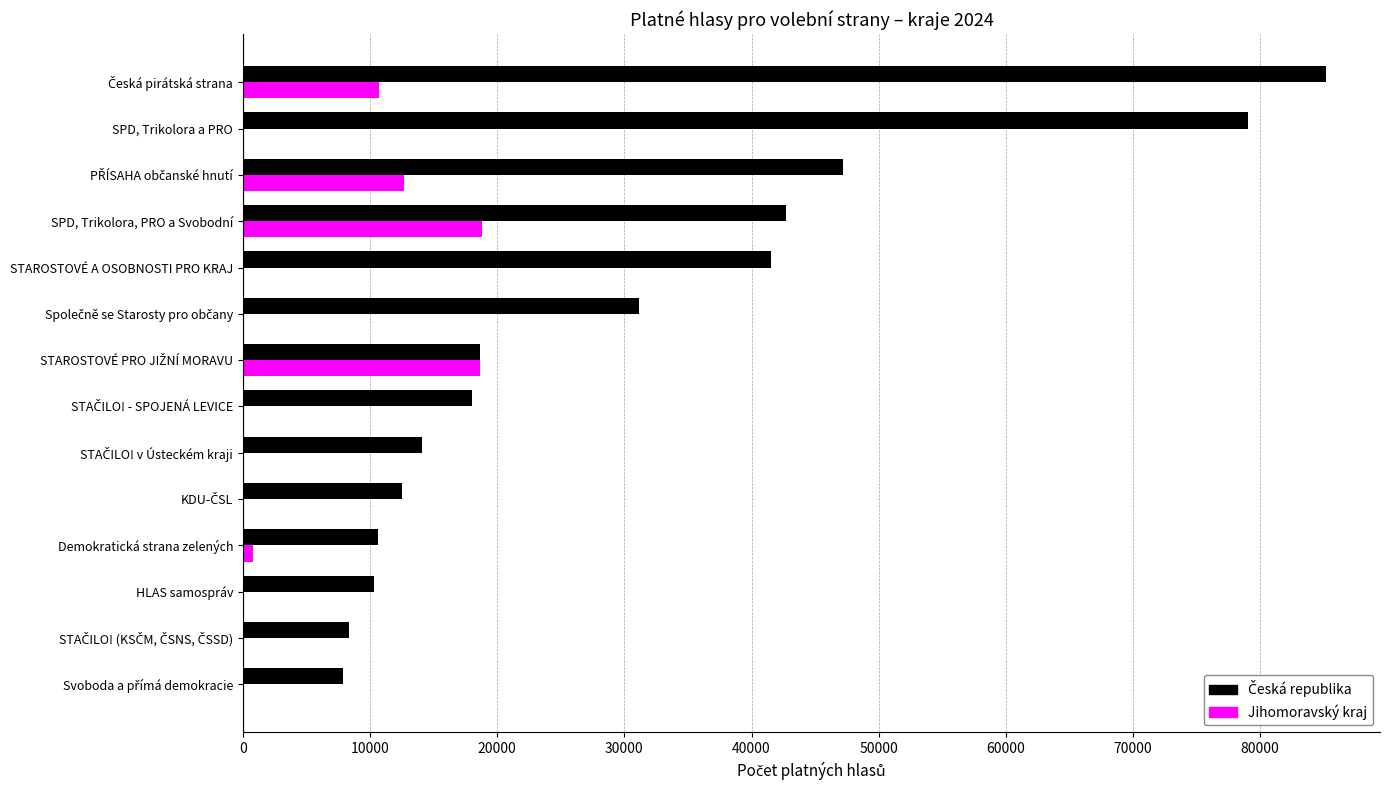

How many categories are shown in the chart?

14